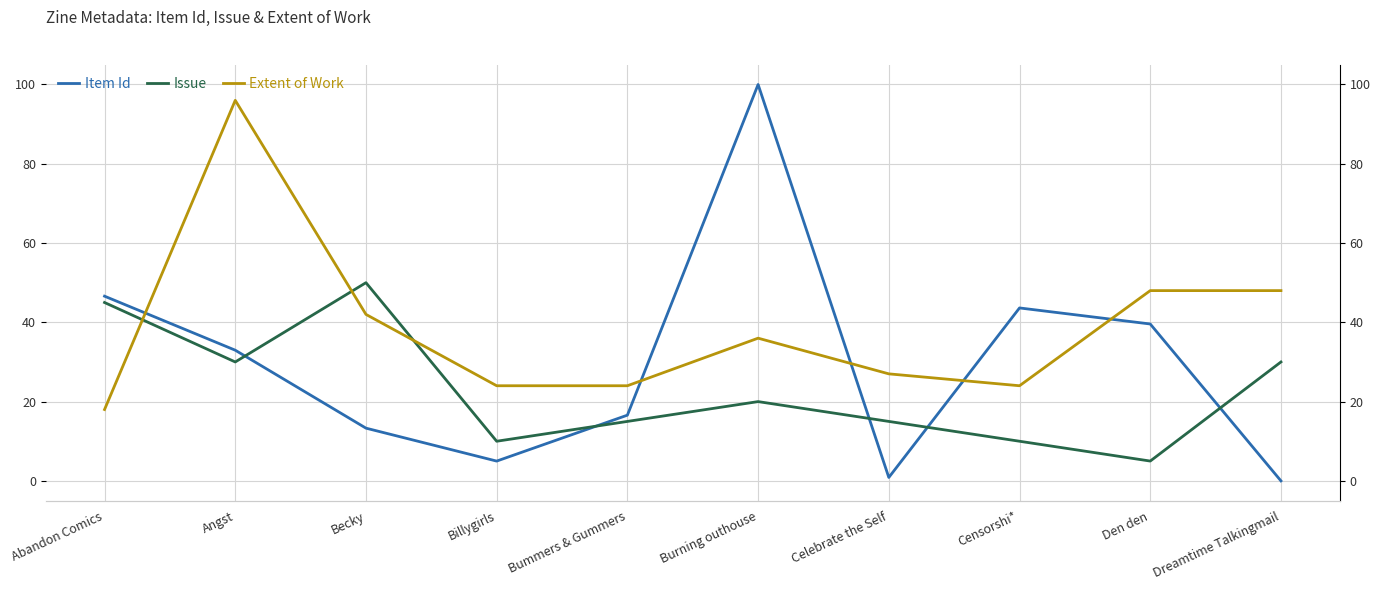

What is the value of the Item Id point at the 2nd from the left?

33.0